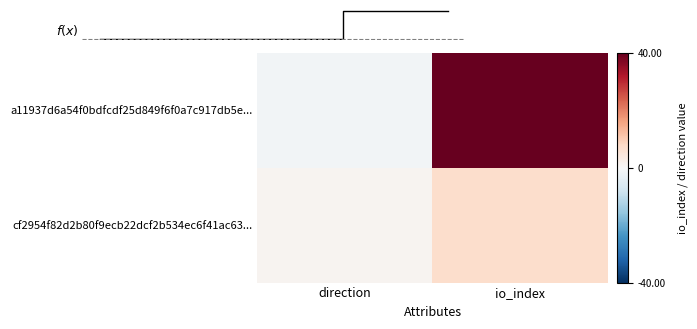

At how many categories does at least one series exceed 6?

1